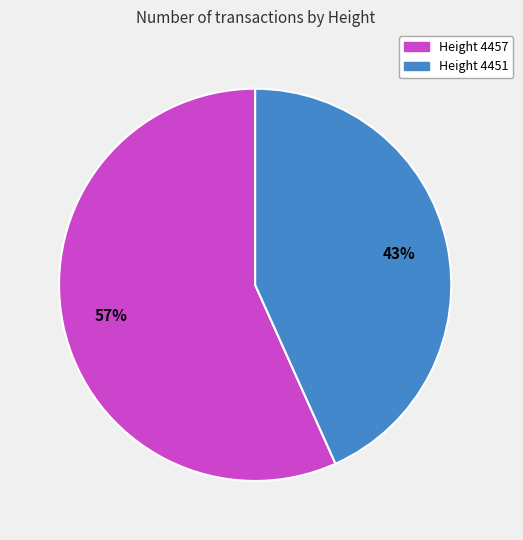

Is there any slice that represents more than half of the pie?

Yes